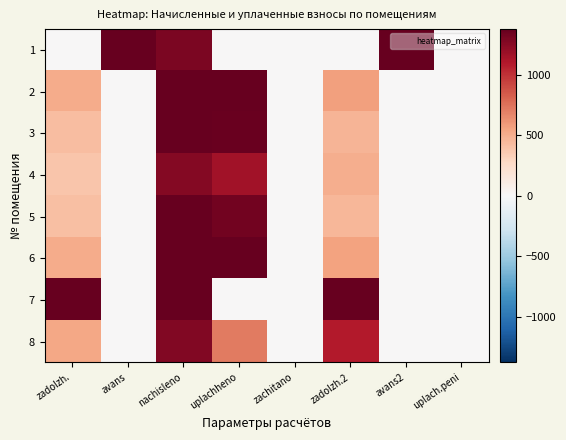

What is the maximum value shown in the chart?

62233.1